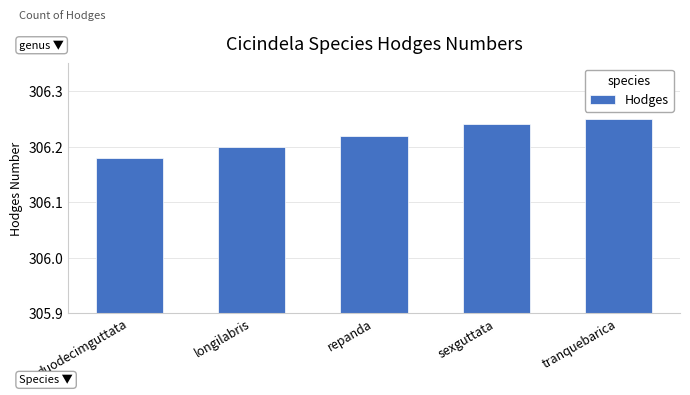

At which category does the chart reach its peak across all series?

tranquebarica